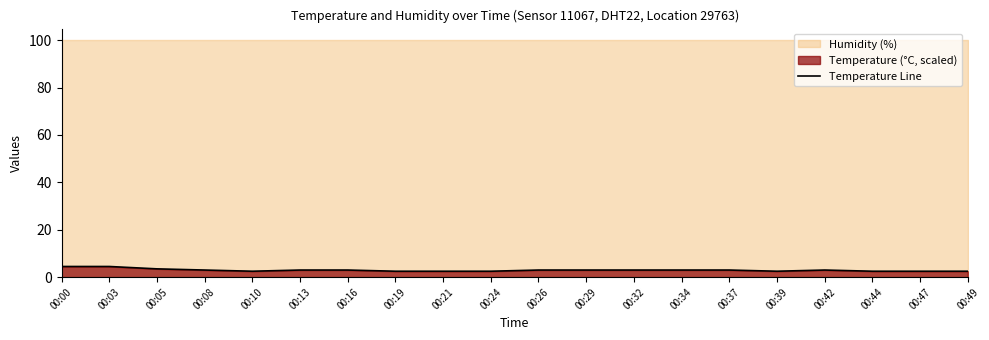

List the labels in order of value, smallest first.

00:10, 00:19, 00:21, 00:24, 00:39, 00:44, 00:47, 00:49, 00:08, 00:13, 00:16, 00:26, 00:29, 00:32, 00:34, 00:37, 00:42, 00:05, 00:00, 00:03